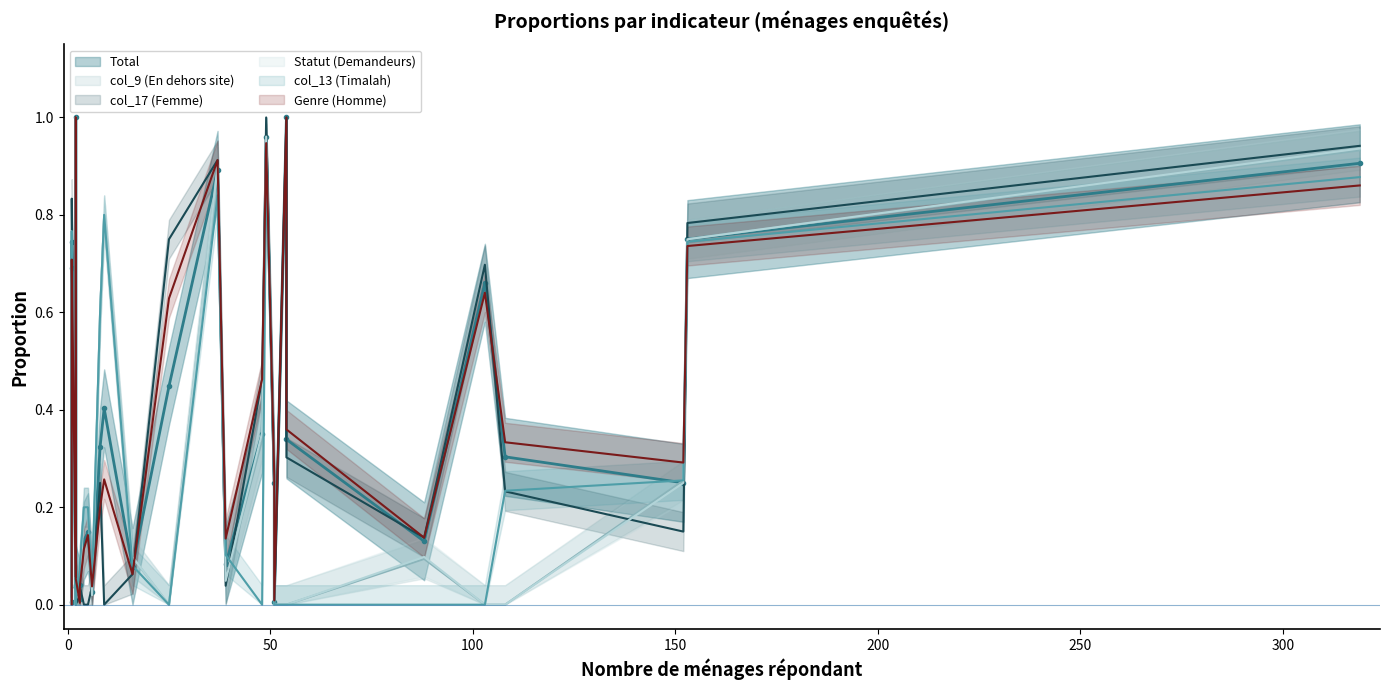

Between which two adjacent categories do Statut (Demandeurs) and col_13 (Timalah) first intersect?

3 and 319